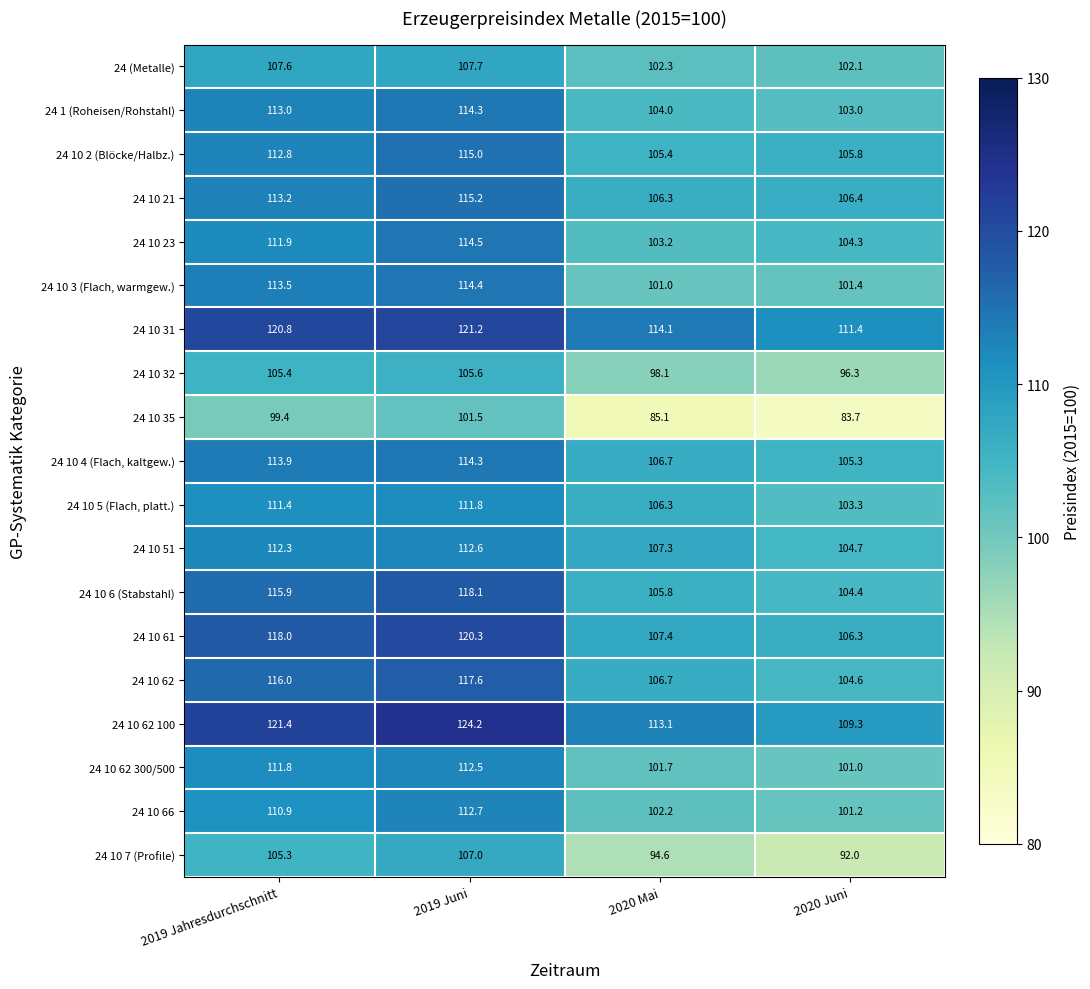

At which label does 24 10 62 300/500 first exceed 111?

2019 Jahresdurchschnitt